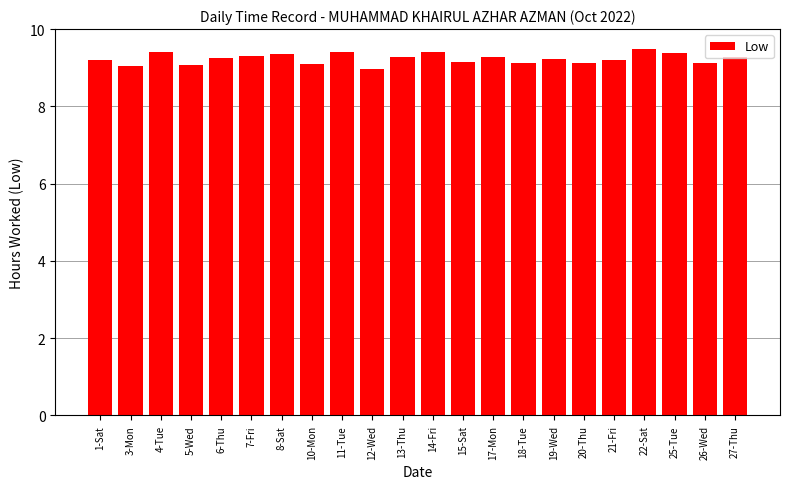

What is the label of the 7th bar from the right?

19-Wed